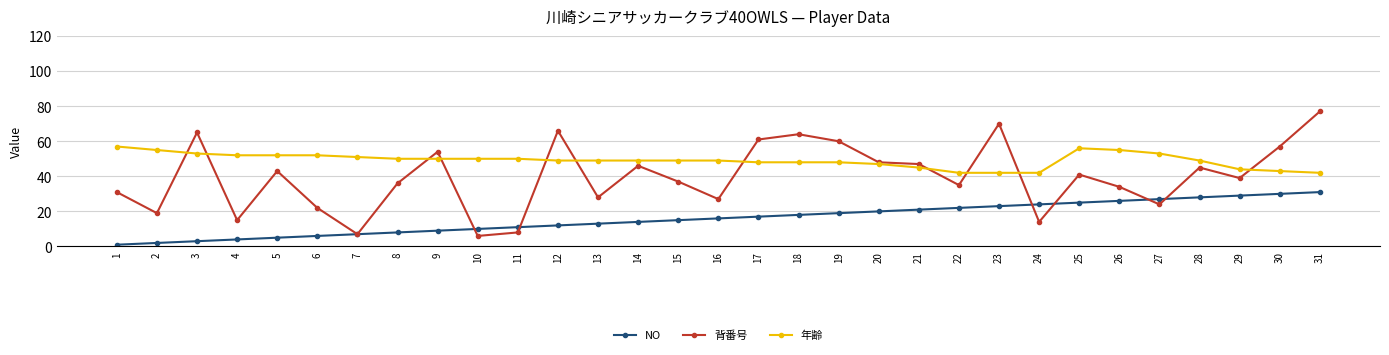

Reading left to right, list all the values displayed in this chart.

NO: 1=1	2=2	3=3	4=4	5=5	6=6	7=7	8=8	9=9	10=10	11=11	12=12	13=13	14=14	15=15	16=16	17=17	18=18	19=19	20=20	21=21	22=22	23=23	24=24	25=25	26=26	27=27	28=28	29=29	30=30	31=31
背番号: 1=31	2=19	3=65	4=15	5=43	6=22	7=7	8=36	9=54	10=6	11=8	12=66	13=28	14=46	15=37	16=27	17=61	18=64	19=60	20=48	21=47	22=35	23=70	24=14	25=41	26=34	27=24	28=45	29=39	30=57	31=77
年齢: 1=57	2=55	3=53	4=52	5=52	6=52	7=51	8=50	9=50	10=50	11=50	12=49	13=49	14=49	15=49	16=49	17=48	18=48	19=48	20=47	21=45	22=42	23=42	24=42	25=56	26=55	27=53	28=49	29=44	30=43	31=42